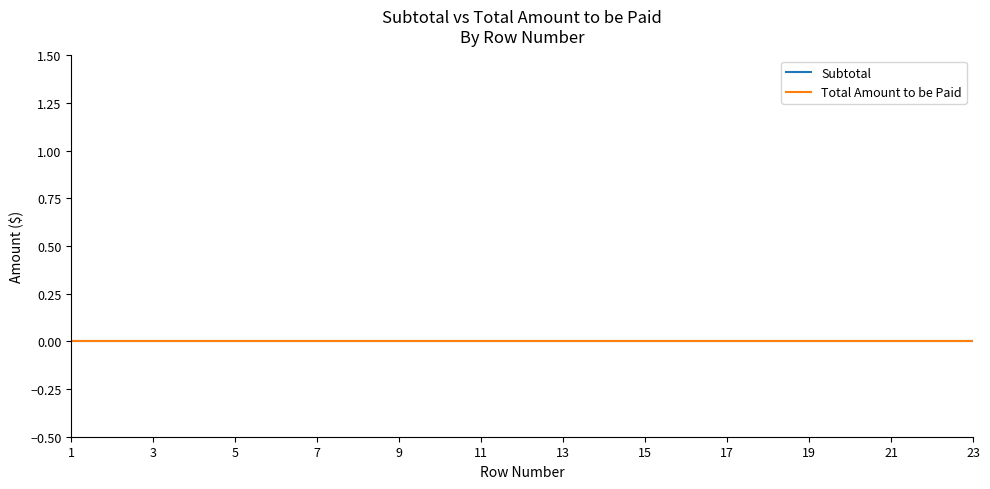

The value of Total Amount to be Paid at 7 is 0. True or false?

True